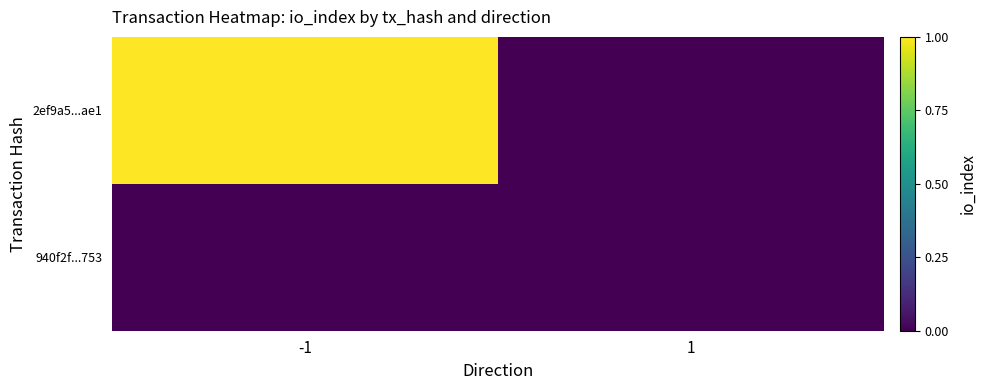

Reading left to right, what are all the values shown in this chart?

2ef9a5...ae1: -1=1	1=0
940f2f...753: -1=0	1=0